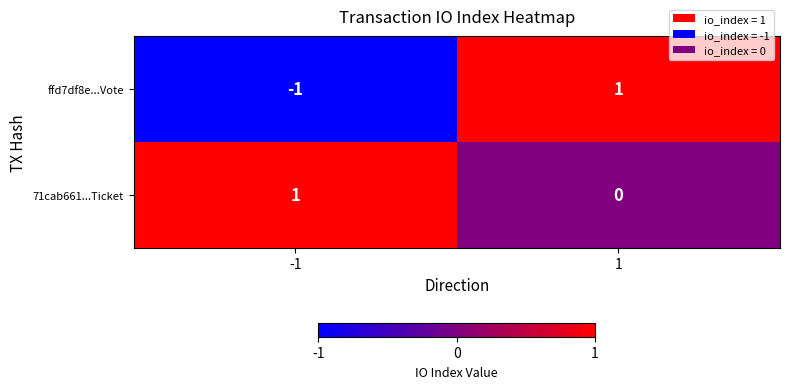

How many series are shown in this chart?

2